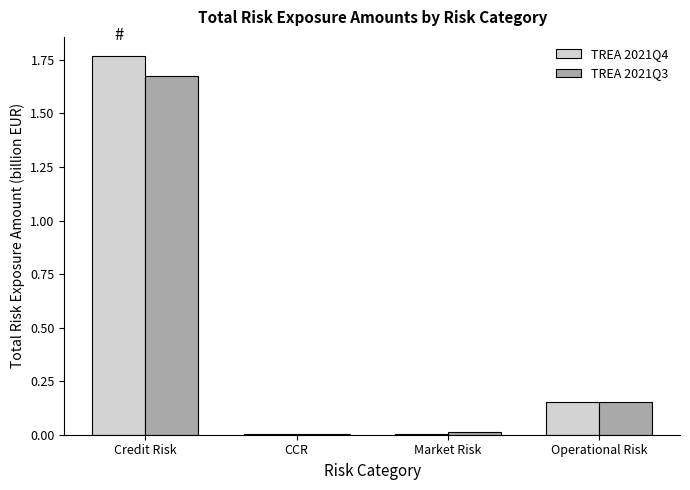

What is the average value of the TREA 2021Q4 series?

0.5